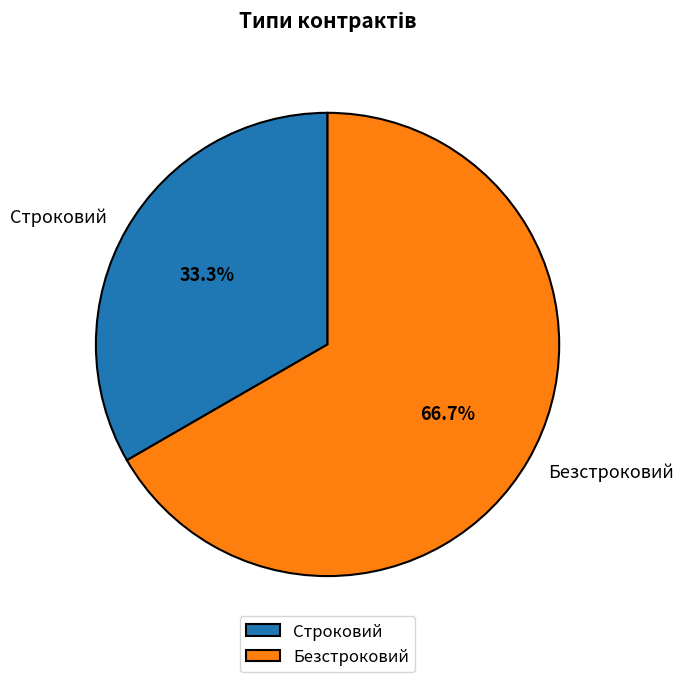

Does Безстроковий account for over 50% of the chart?

Yes